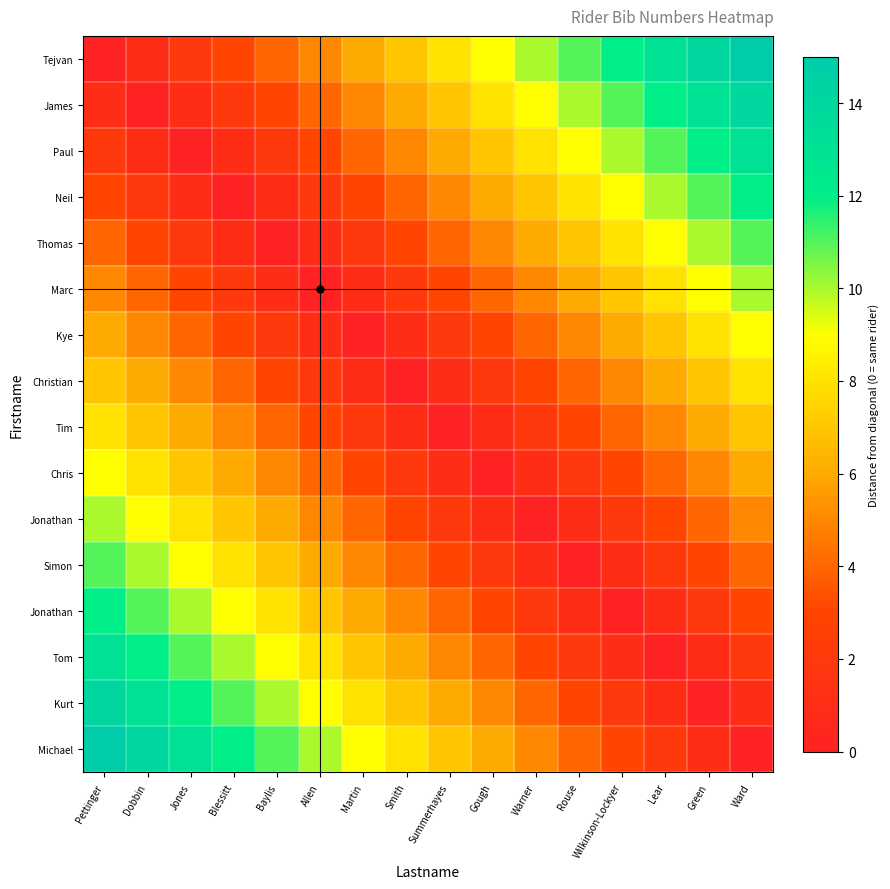

At which category does the chart reach its peak across all series?

Ward